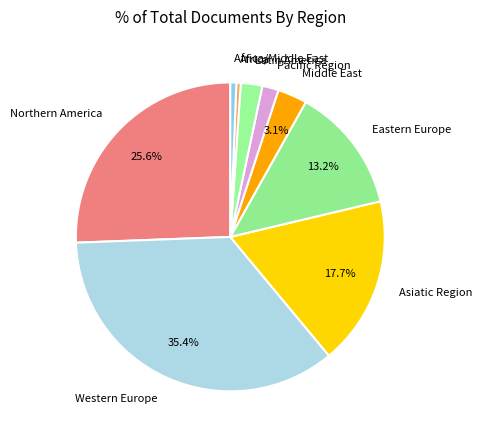

True or false: Latin America accounts for 2% of the total.

True